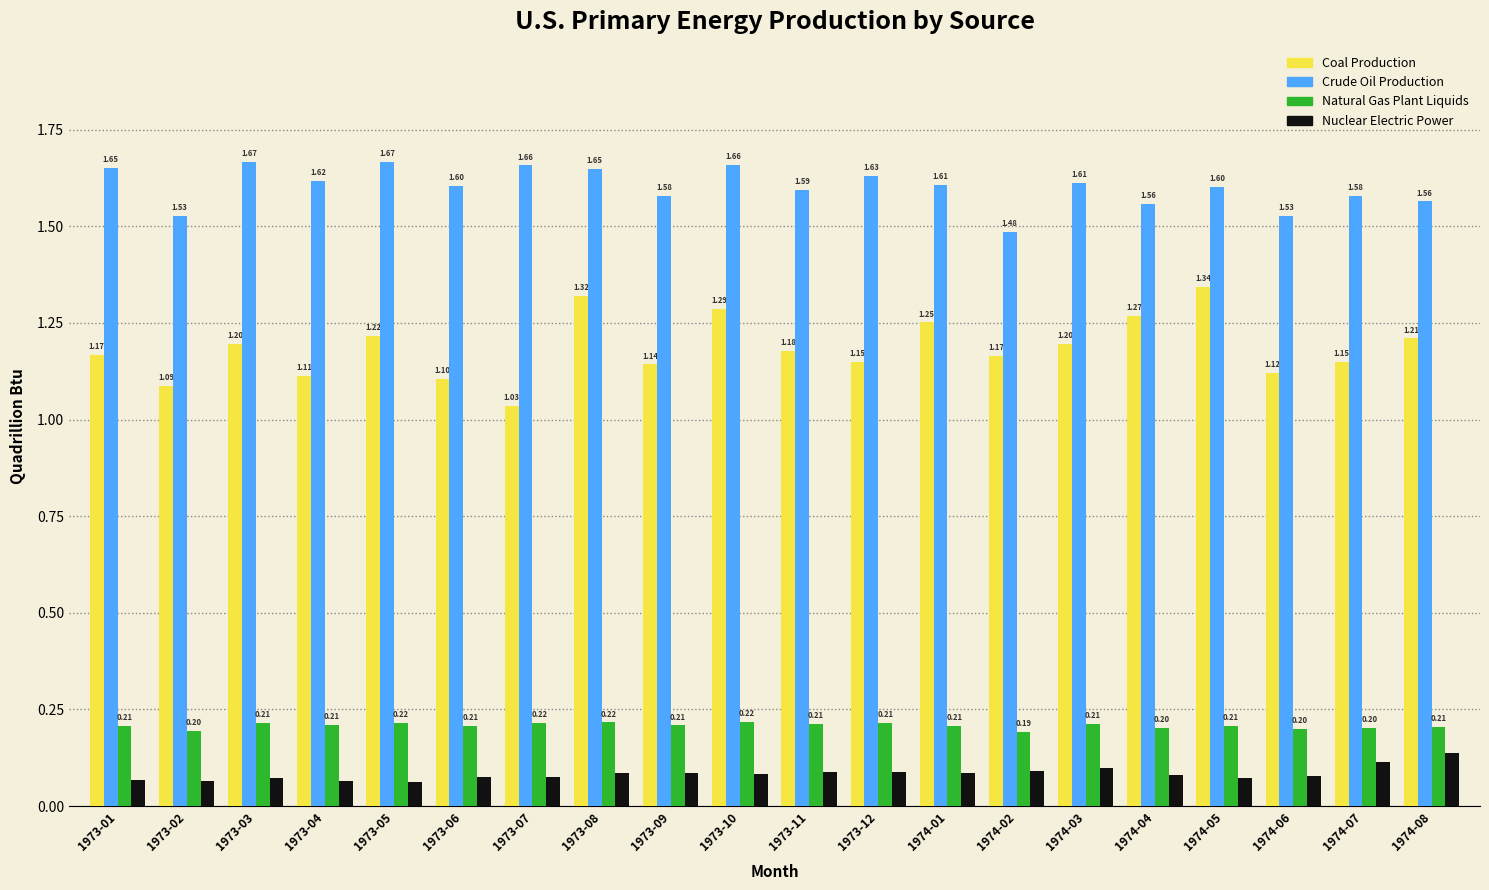

How many groups of bars are there?

20